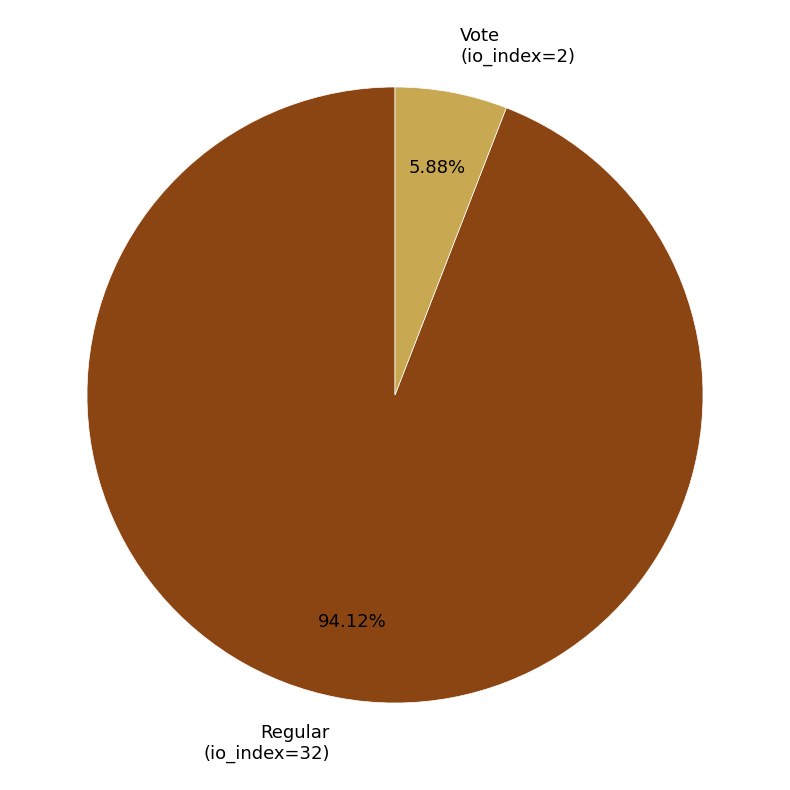

To the nearest percent, what percentage of the pie is Vote (io_index=2)?

6%